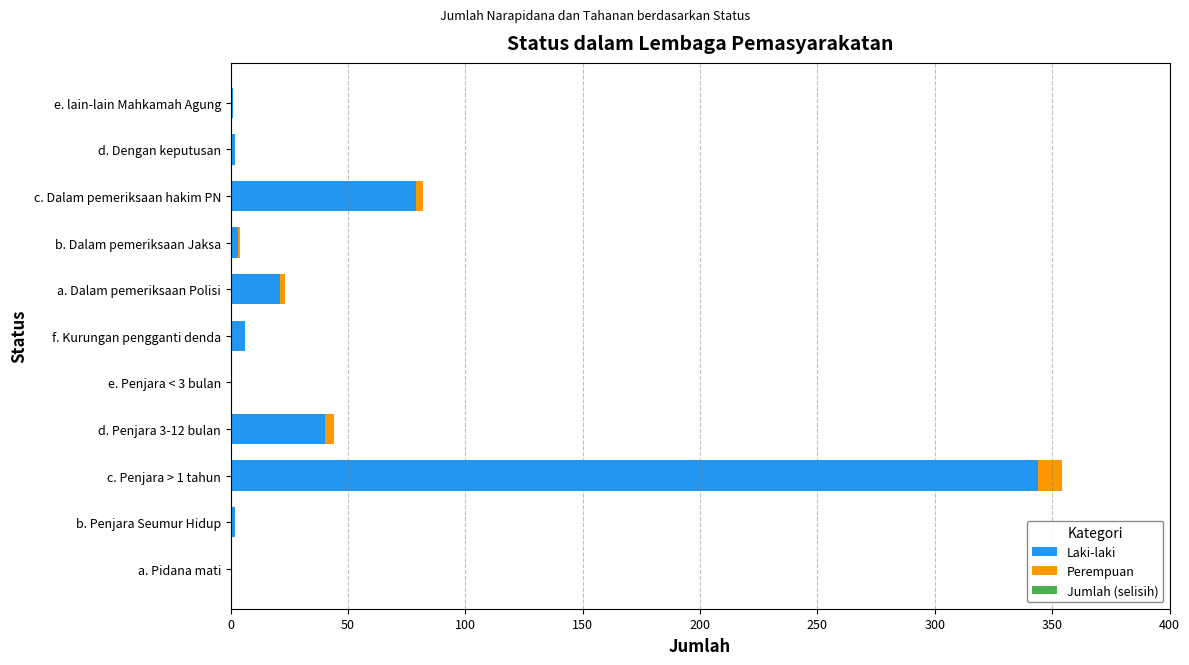

At which category is the sum across all series the highest?

c. Penjara > 1 tahun